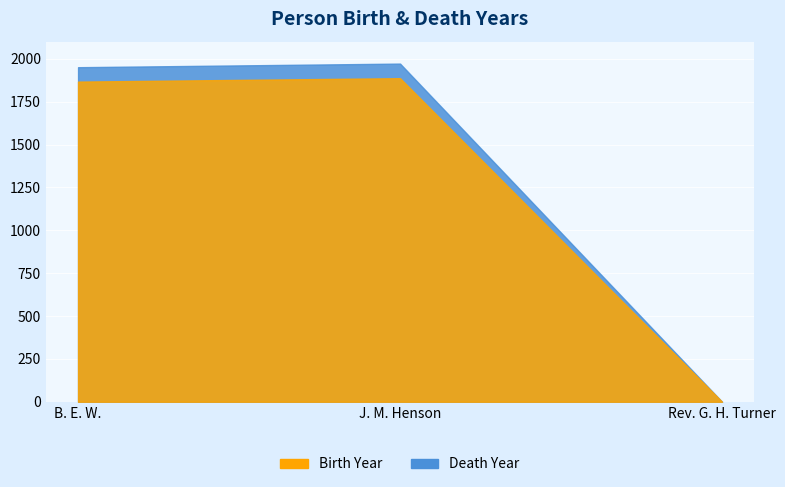

What is the spread (max minus min) of values at B. E. W.?

84